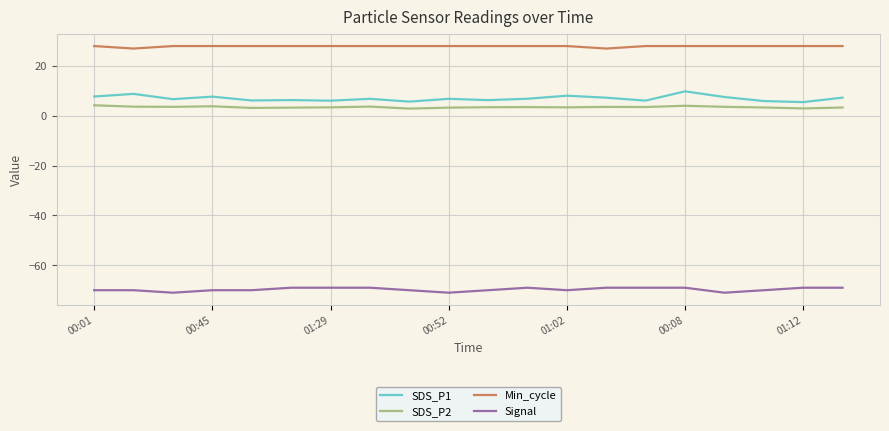

What is the difference between the maximum and minimum values in the SDS_P1 series?

4.3